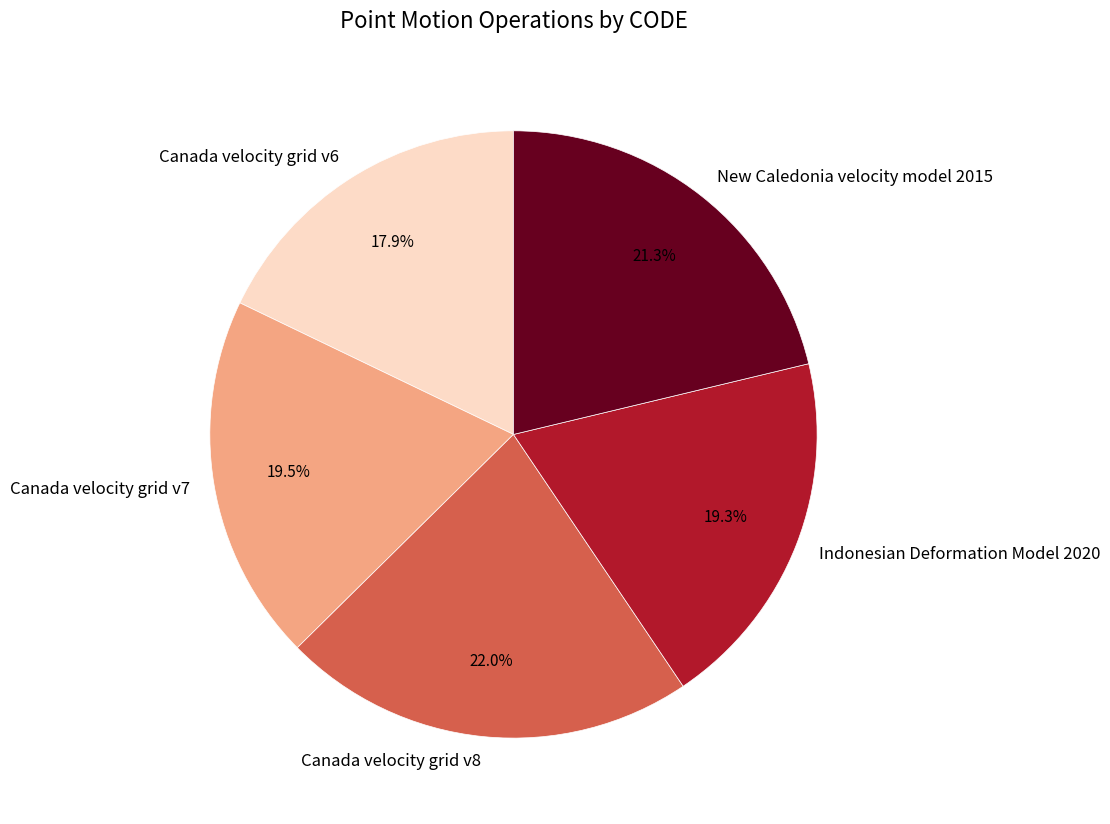

The New Caledonia velocity model 2015 slice represents 14% of the pie. True or false?

False